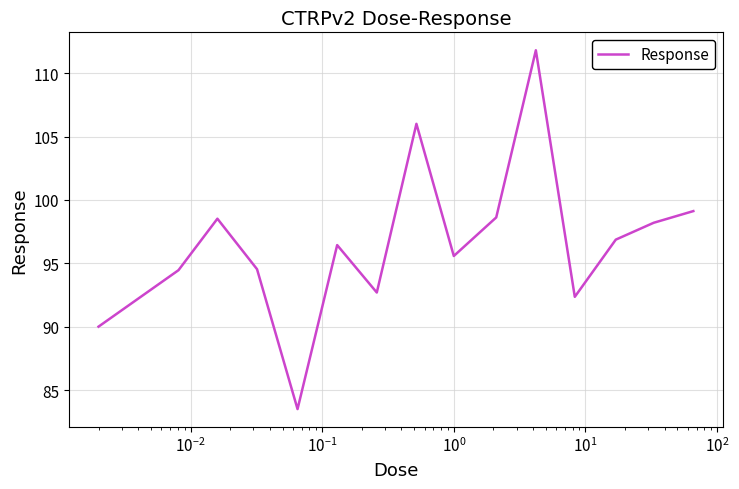

What is the difference between the maximum and second lowest values?

21.8